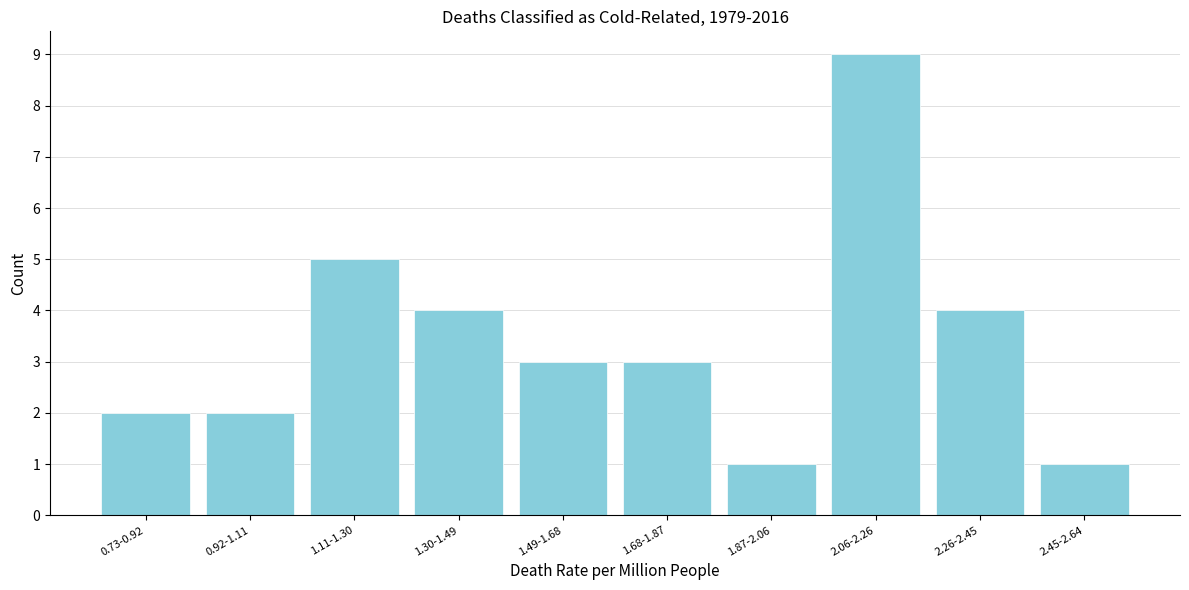

Reading right to left, list all the values displayed in this chart.

1	4	9	1	3	3	4	5	2	2